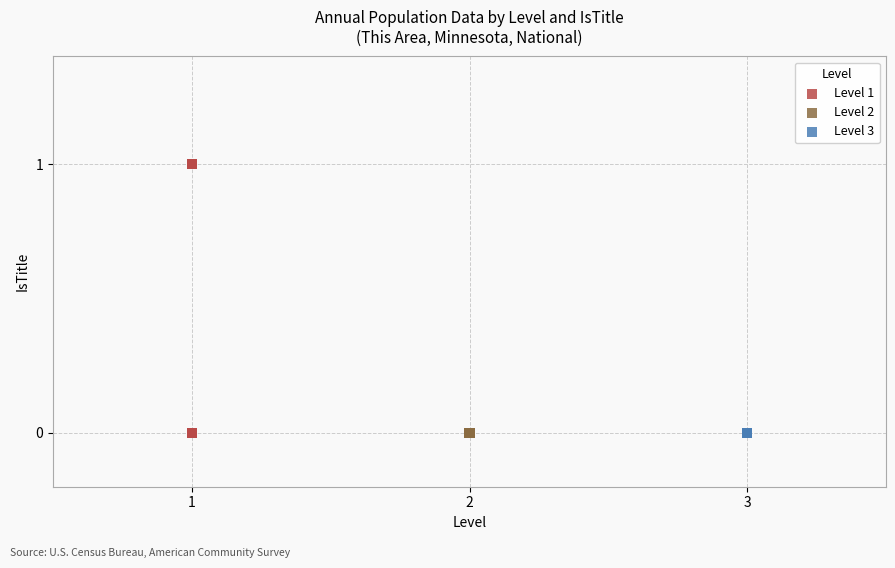

Which series reaches the maximum Y coordinate?

Level 1